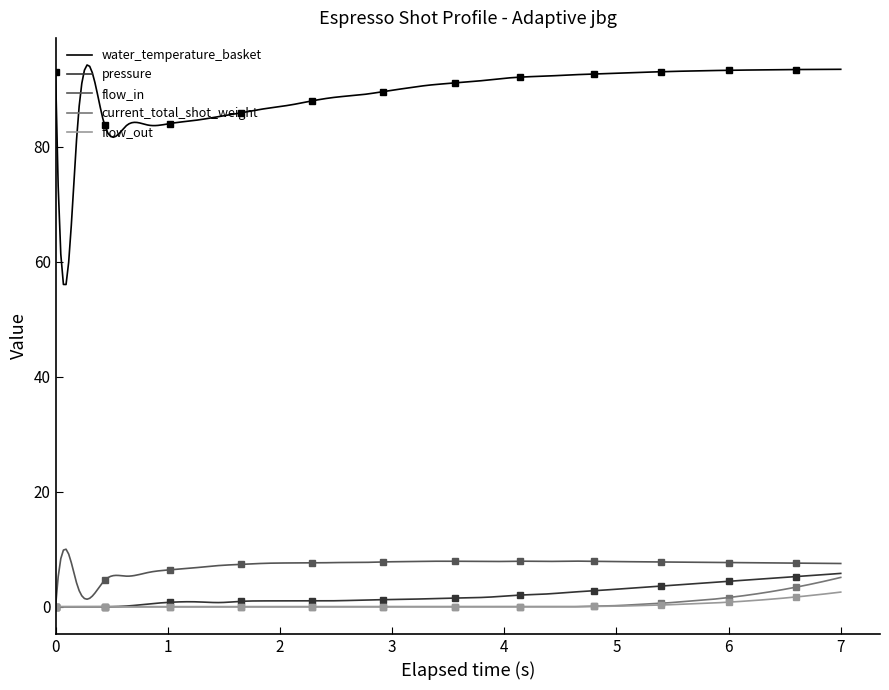

Reading left to right, transcribe all the data shown in this chart.

water_temperature_basket: 0=93.0	1=83.5	2=83.6	3=83.7	4=83.6	5=83.7	6=84.0	7=84.6	8=85.2	9=85.9	10=86.5	11=87.2	12=87.9	13=88.5	14=89.1	15=89.5	16=90.1	17=90.6	18=91.0	19=91.5	20=91.8	21=92.1	22=92.2	23=92.4	24=92.6	25=92.8	26=92.9	27=93.0	28=93.1	29=93.2	30=93.2	31=93.3	32=93.3	33=93.4	34=93.4	35=93.4
pressure: 0=0.0	1=0.0	2=0.0	3=0.0	4=0.1	5=0.5	6=0.8	7=0.8	8=0.7	9=0.9	10=1.0	11=1.0	12=1.0	13=1.0	14=1.2	15=1.2	16=1.3	17=1.4	18=1.5	19=1.6	20=1.8	21=2.0	22=2.2	23=2.5	24=2.8	25=3.0	26=3.3	27=3.6	28=3.9	29=4.2	30=4.4	31=4.7	32=5.0	33=5.2	34=5.5	35=5.8
flow_in: 0=0.0	1=2.5	2=3.6	3=4.6	4=5.3	5=6.0	6=6.4	7=6.8	8=7.2	9=7.4	10=7.5	11=7.6	12=7.6	13=7.7	14=7.7	15=7.8	16=7.8	17=7.9	18=7.9	19=7.9	20=7.9	21=7.9	22=7.9	23=7.9	24=7.9	25=7.8	26=7.8	27=7.8	28=7.8	29=7.7	30=7.7	31=7.7	32=7.6	33=7.6	34=7.5	35=7.5
current_total_shot_weight: 0=0.0	1=0.0	2=0.0	3=0.0	4=0.0	5=0.0	6=0.0	7=0.0	8=0.0	9=0.0	10=0.0	11=0.0	12=0.0	13=0.0	14=0.0	15=0.0	16=0.0	17=0.0	18=0.0	19=0.0	20=0.0	21=0.0	22=0.0	23=0.0	24=0.1	25=0.2	26=0.4	27=0.6	28=0.9	29=1.2	30=1.6	31=2.1	32=2.7	33=3.4	34=4.2	35=5.1
flow_out: 0=0.0	1=0.0	2=0.0	3=0.0	4=0.0	5=0.0	6=0.0	7=0.0	8=0.0	9=0.0	10=0.0	11=0.0	12=0.0	13=0.0	14=0.0	15=0.0	16=0.0	17=0.0	18=0.0	19=0.0	20=0.0	21=0.0	22=0.0	23=0.0	24=0.1	25=0.1	26=0.2	27=0.3	28=0.5	29=0.6	30=0.8	31=1.1	32=1.4	33=1.7	34=2.1	35=2.5